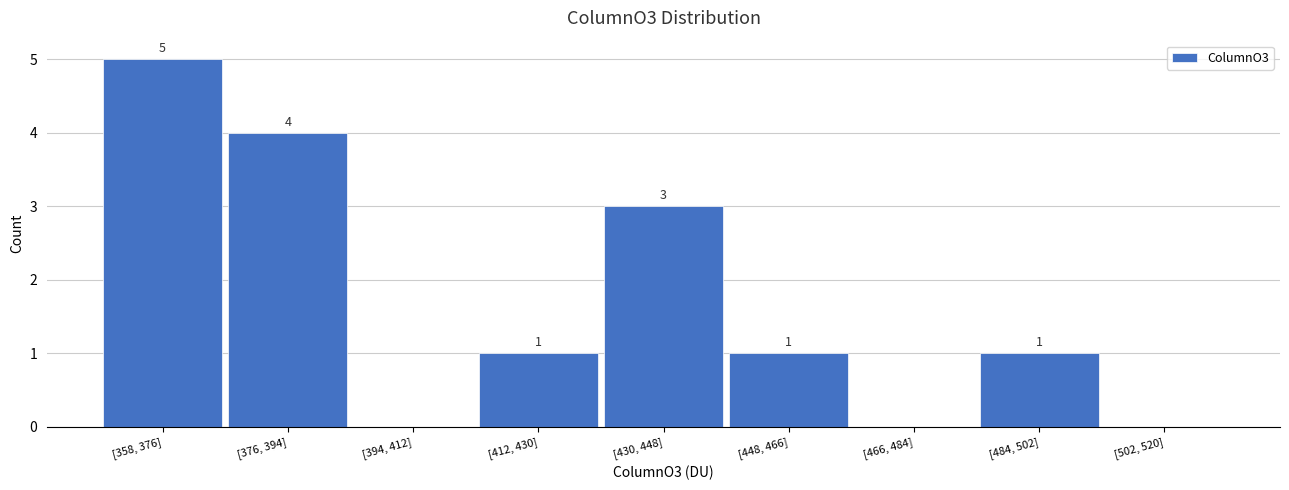

Reading right to left, what are all the values shown in this chart?

[502, 520]=0	[484, 502]=1	[466, 484]=0	[448, 466]=1	[430, 448]=3	[412, 430]=1	[394, 412]=0	[376, 394]=4	[358, 376]=5